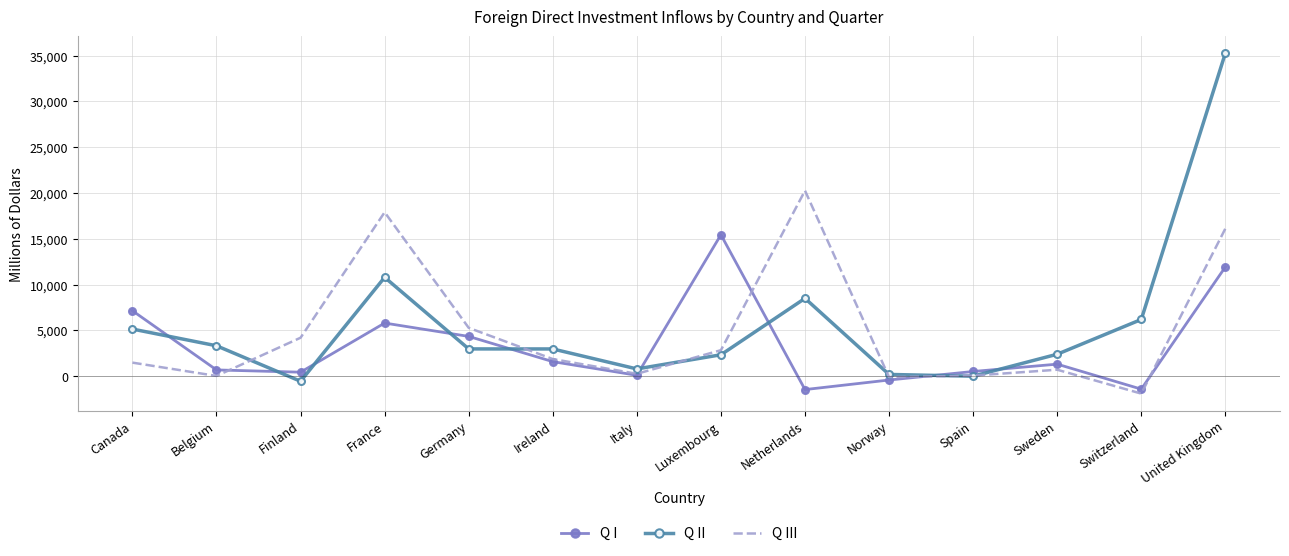

Where is Q II nearest to the value 17352?

France